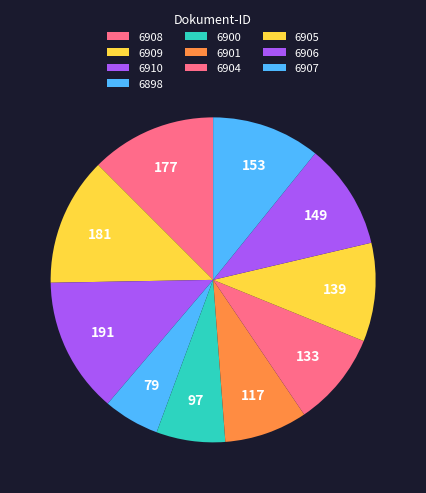

How many segments does this pie chart have?

10